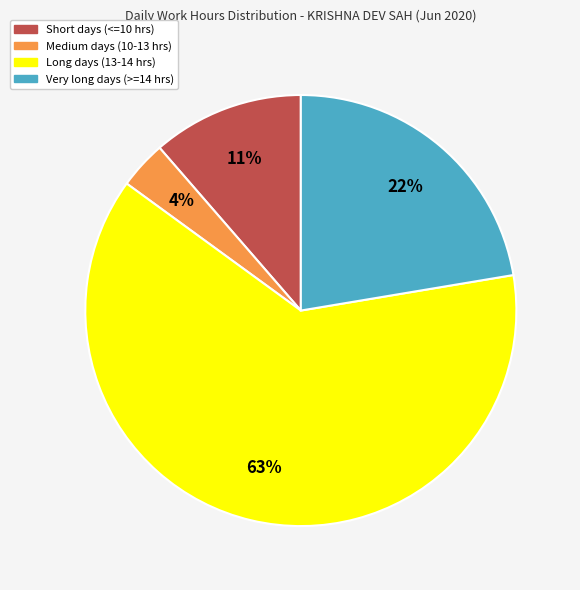

Is there a majority slice in this chart?

Yes